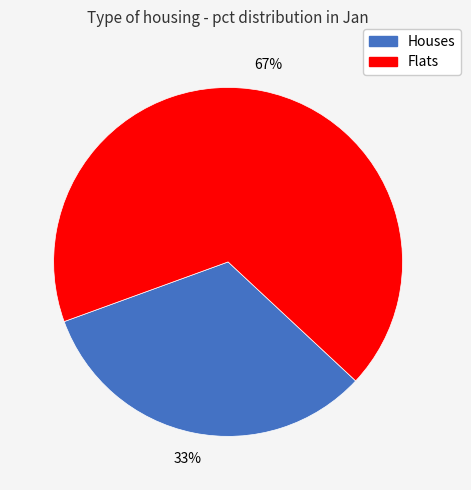

To the nearest percent, what is the average slice percentage?

50%